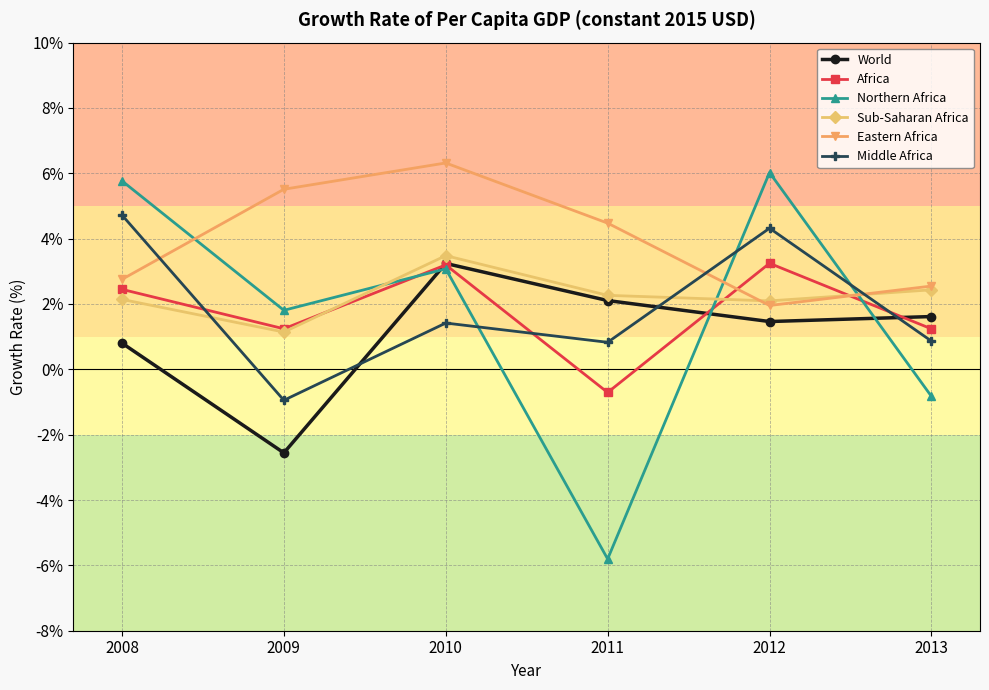

True or false: Northern Africa has more than 0 interior local peaks.

True